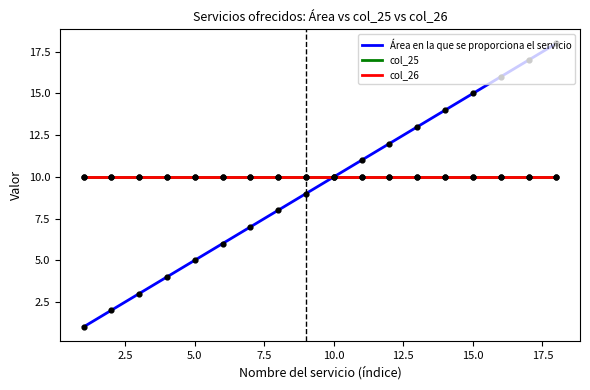

Which series has the largest total across all categories?

col_25